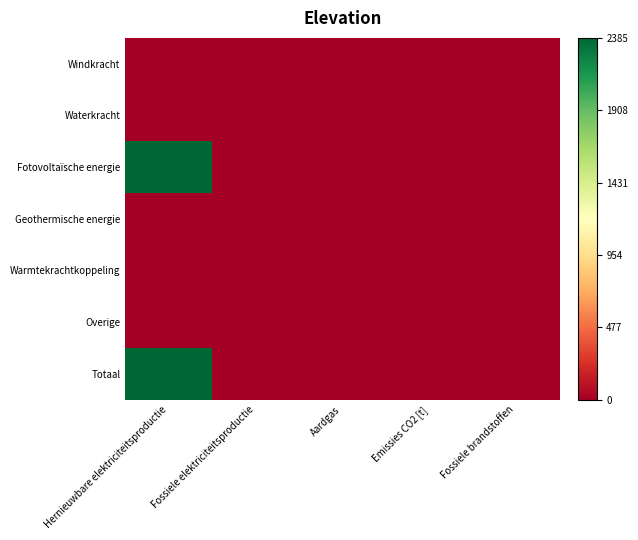

Reading left to right, list all the values displayed in this chart.

Windkracht: Hernieuwbare elektriciteitsproductie=0.0	Fossiele elektriciteitsproductie=0.0	Aardgas=0.0	Emissies CO2 [t]=0.0	Fossiele brandstoffen=0.0
Waterkracht: Hernieuwbare elektriciteitsproductie=0.0	Fossiele elektriciteitsproductie=0.0	Aardgas=0.0	Emissies CO2 [t]=0.0	Fossiele brandstoffen=0.0
Fotovoltaïsche energie: Hernieuwbare elektriciteitsproductie=2385.4	Fossiele elektriciteitsproductie=0.0	Aardgas=0.0	Emissies CO2 [t]=0.0	Fossiele brandstoffen=0.0
Geothermische energie: Hernieuwbare elektriciteitsproductie=0.0	Fossiele elektriciteitsproductie=0.0	Aardgas=0.0	Emissies CO2 [t]=0.0	Fossiele brandstoffen=0.0
Warmtekrachtkoppeling: Hernieuwbare elektriciteitsproductie=0.0	Fossiele elektriciteitsproductie=0.0	Aardgas=0.0	Emissies CO2 [t]=0.0	Fossiele brandstoffen=0.0
Overige: Hernieuwbare elektriciteitsproductie=0.0	Fossiele elektriciteitsproductie=0.0	Aardgas=0.0	Emissies CO2 [t]=0.0	Fossiele brandstoffen=0.0
Totaal: Hernieuwbare elektriciteitsproductie=2385.4	Fossiele elektriciteitsproductie=0.0	Aardgas=0.0	Emissies CO2 [t]=0.0	Fossiele brandstoffen=0.0